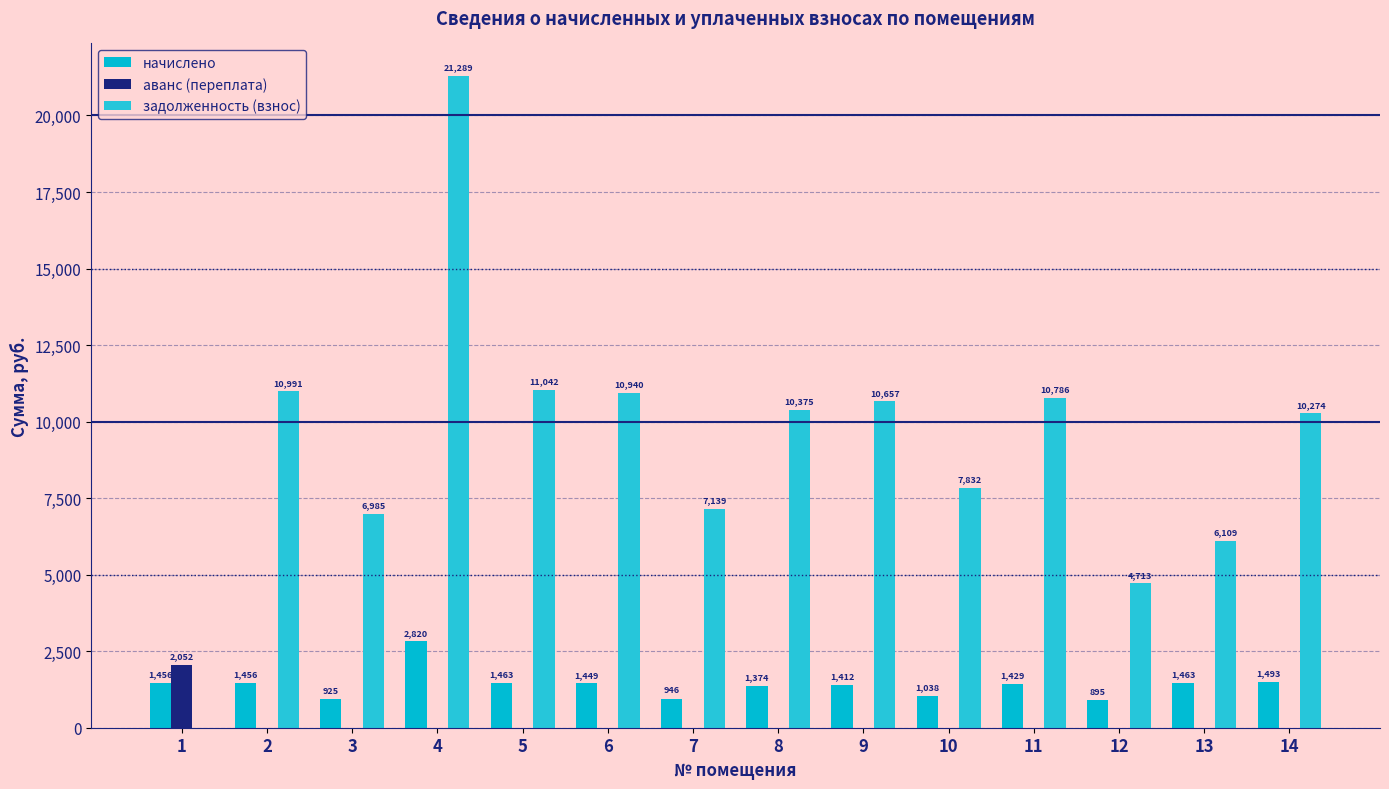

At which label is задолженность (взнос) closest to 10644?

9